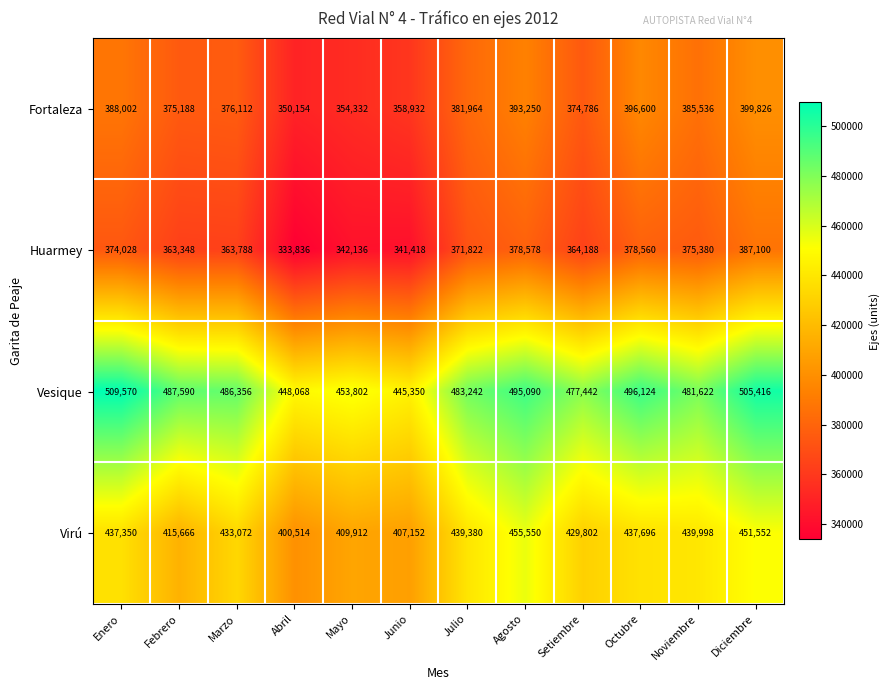

At which label does Virú reach its minimum?

Abril